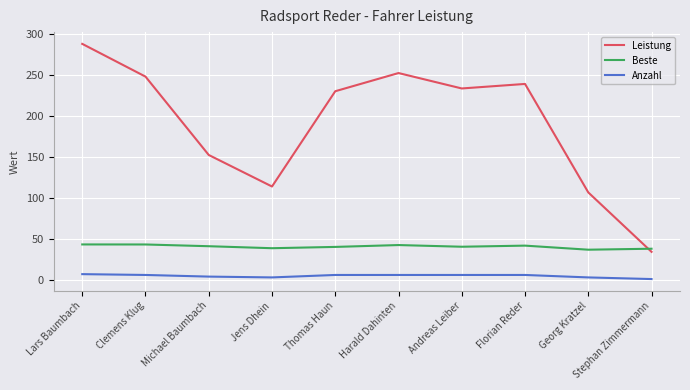

How many lines are shown in the chart?

3